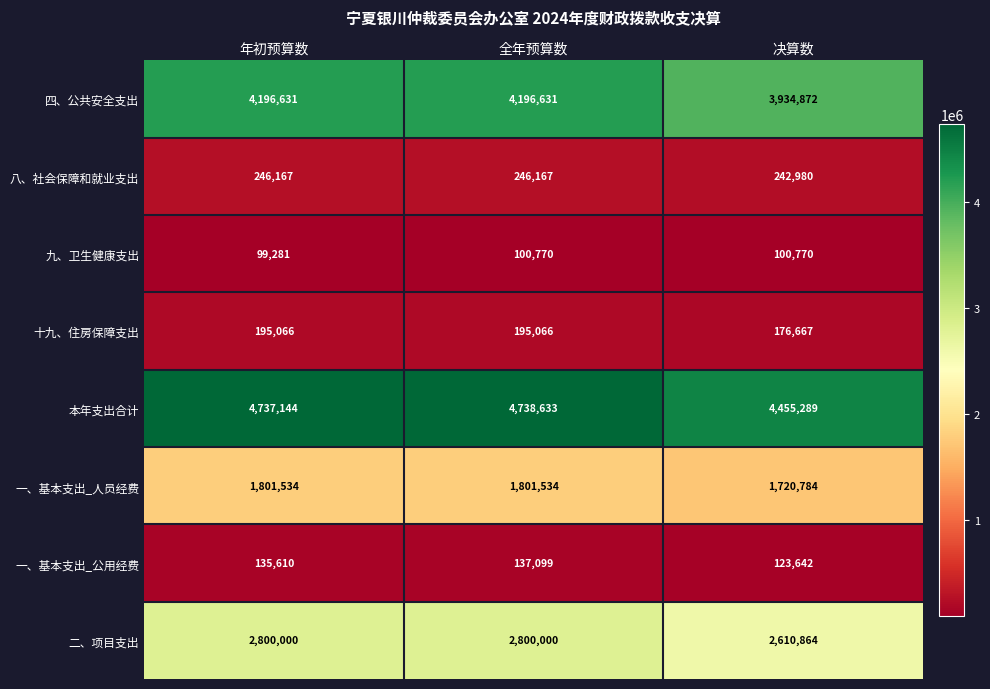

Read the 一、基本支出_公用经费 value at 决算数.

123642